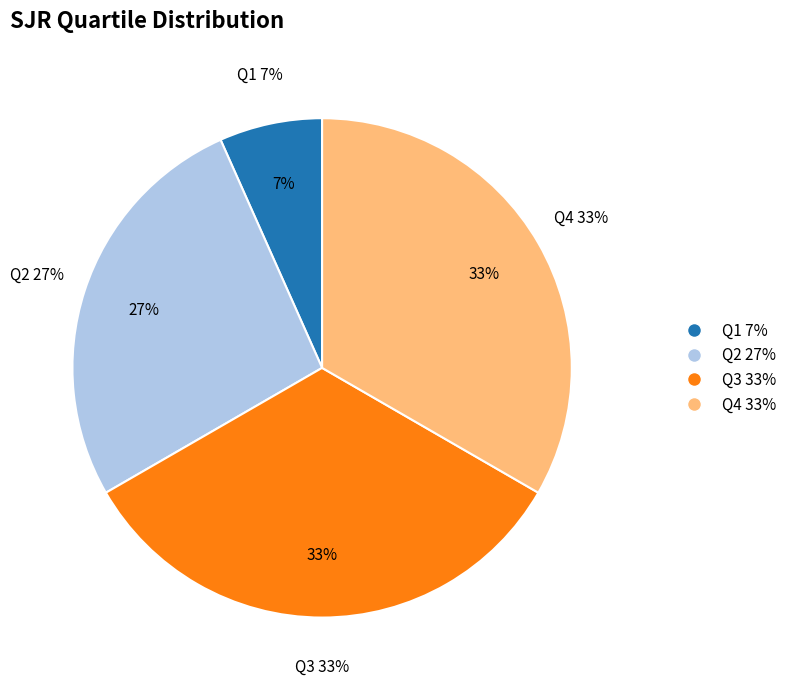

To the nearest percent, what is the average slice percentage?

25%